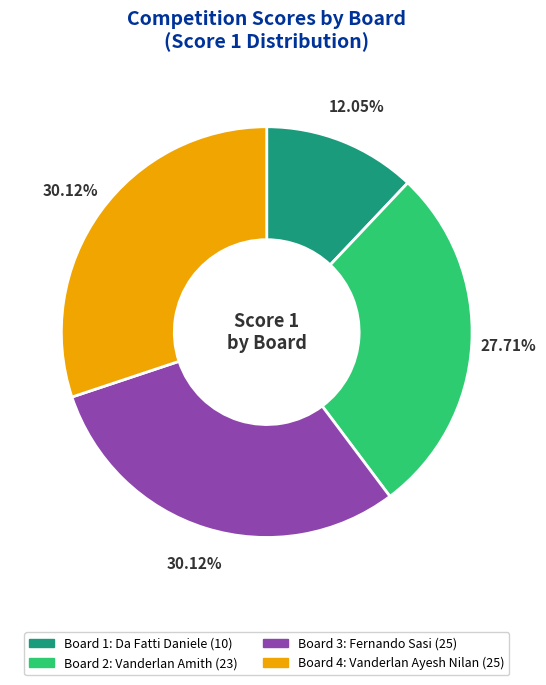

Is it true that Board 2: Vanderlan Amith is 28% of the pie?

True